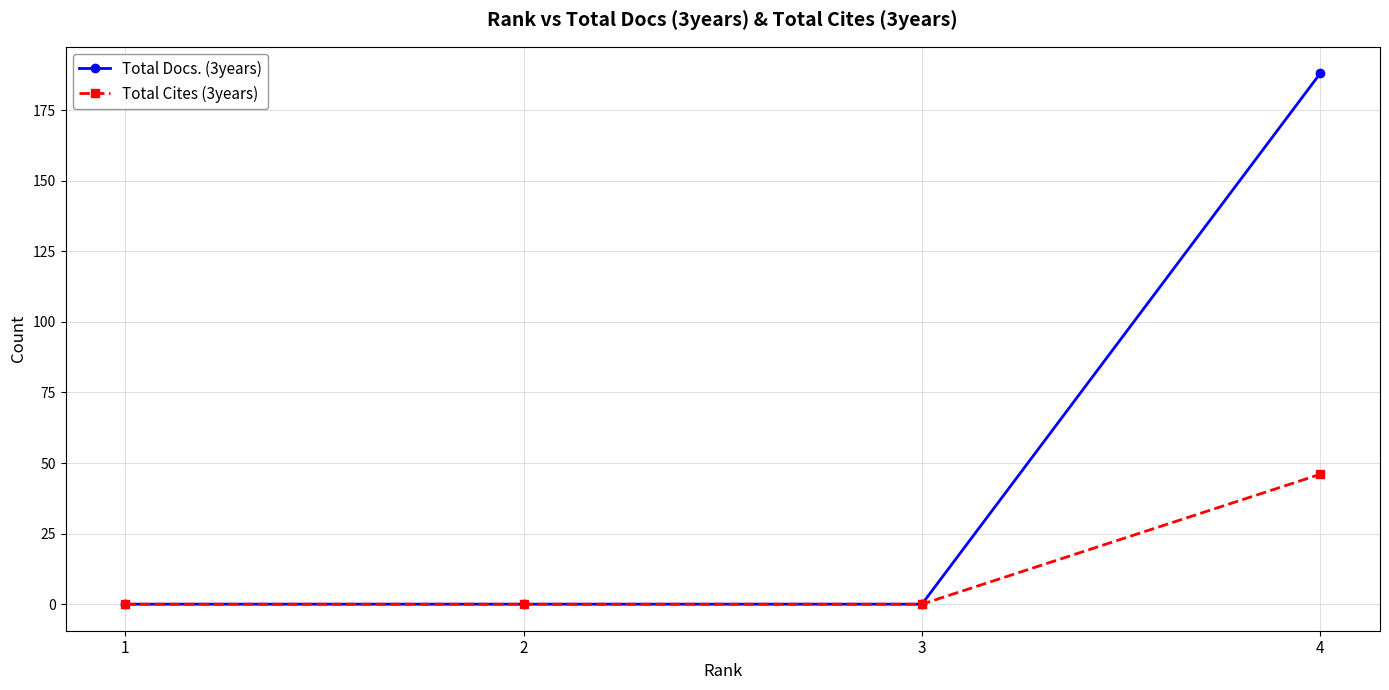

Rank the series by their maximum value, from lowest to highest.

Total Cites (3years), Total Docs. (3years)